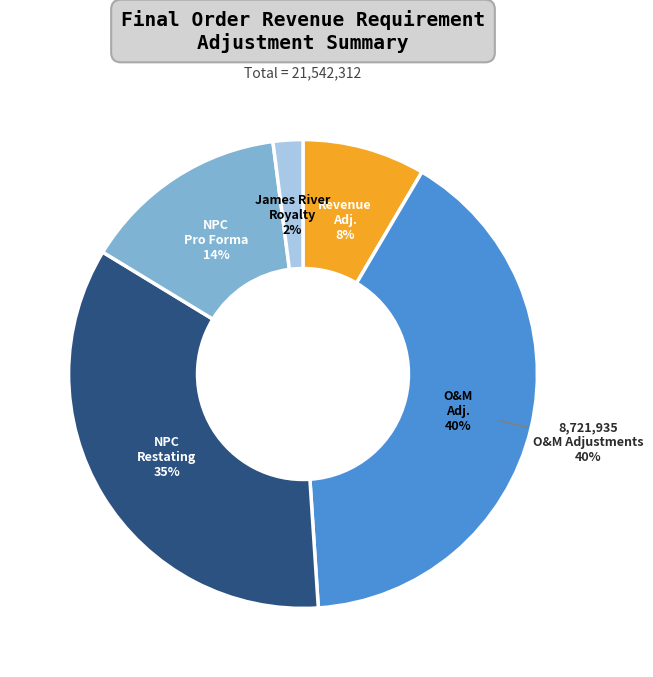

Does any single category account for the majority?

No